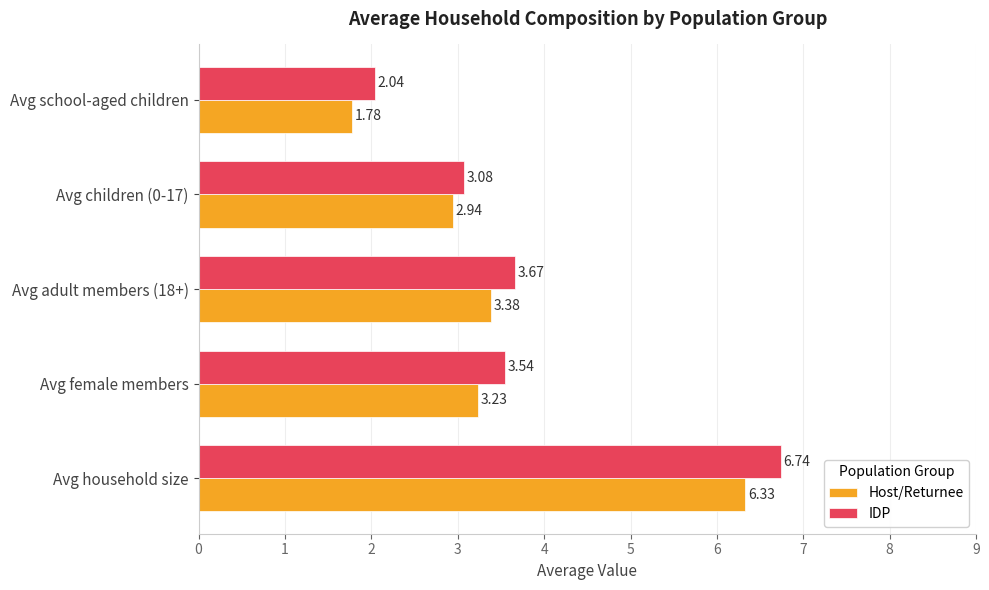

Which series has the largest total across all categories?

IDP